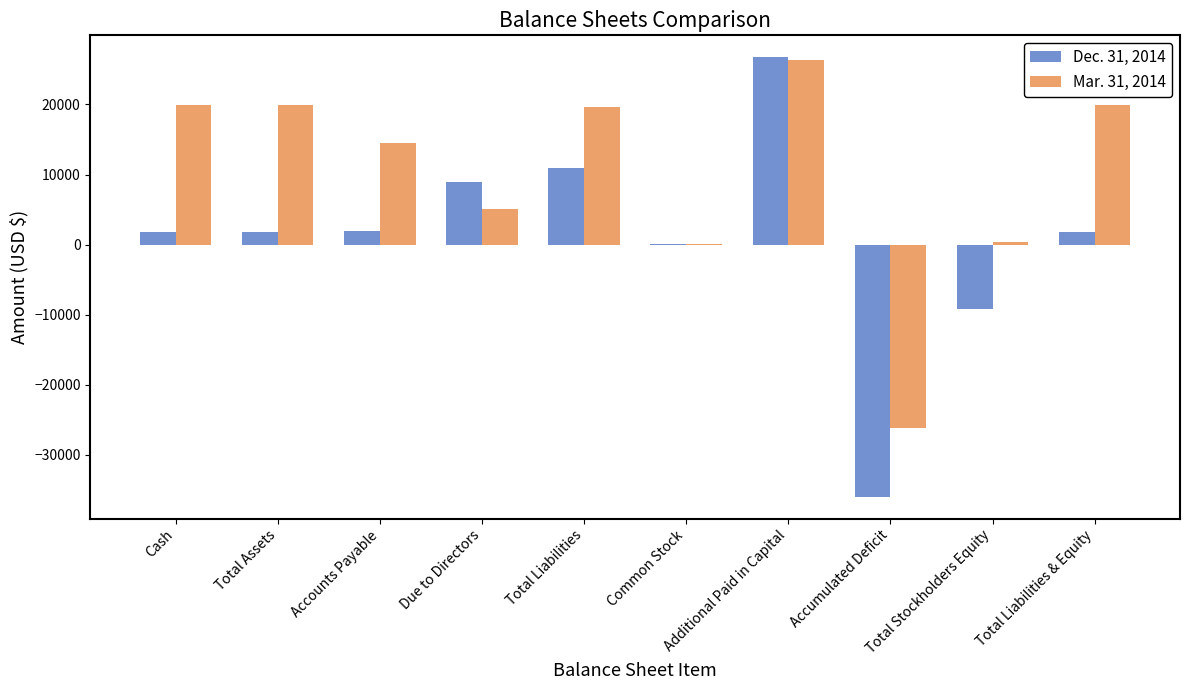

The value of Dec. 31, 2014 at Total Liabilities & Equity is 1755. True or false?

True